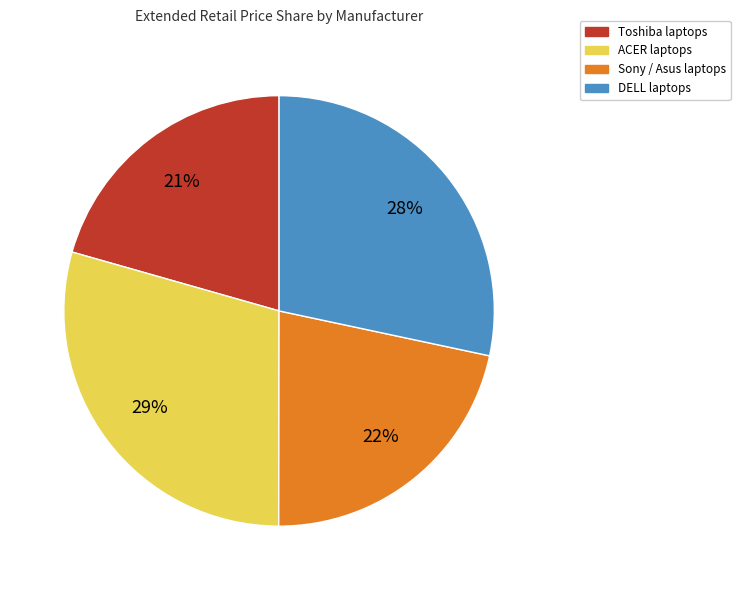

Is there a majority slice in this chart?

No